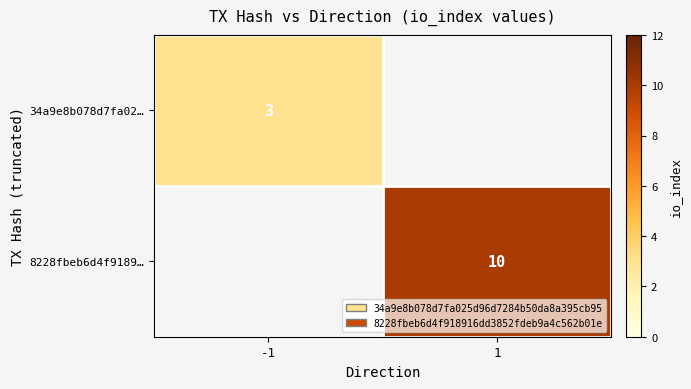

The value of 34a9e8b078d7fa02… at -1 is 4. True or false?

False